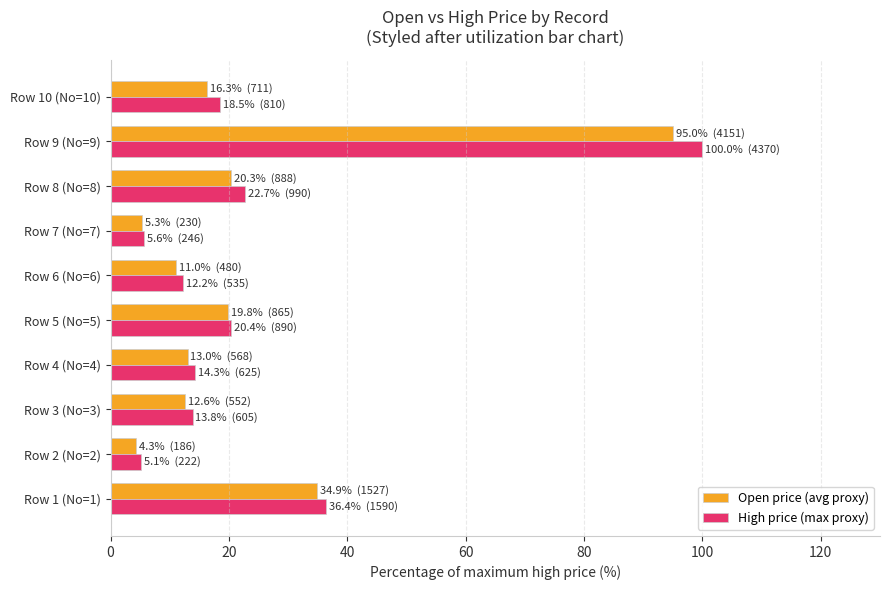

How many distinct data groups are displayed?

2